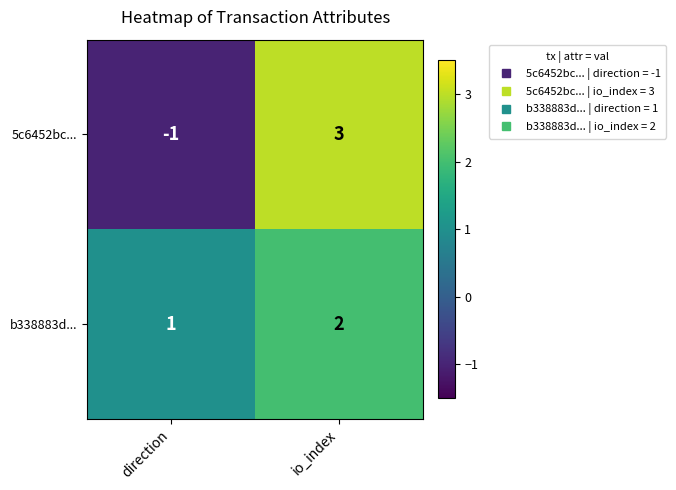

At io_index, list the series in order from smallest to largest.

b338883d..., 5c6452bc...